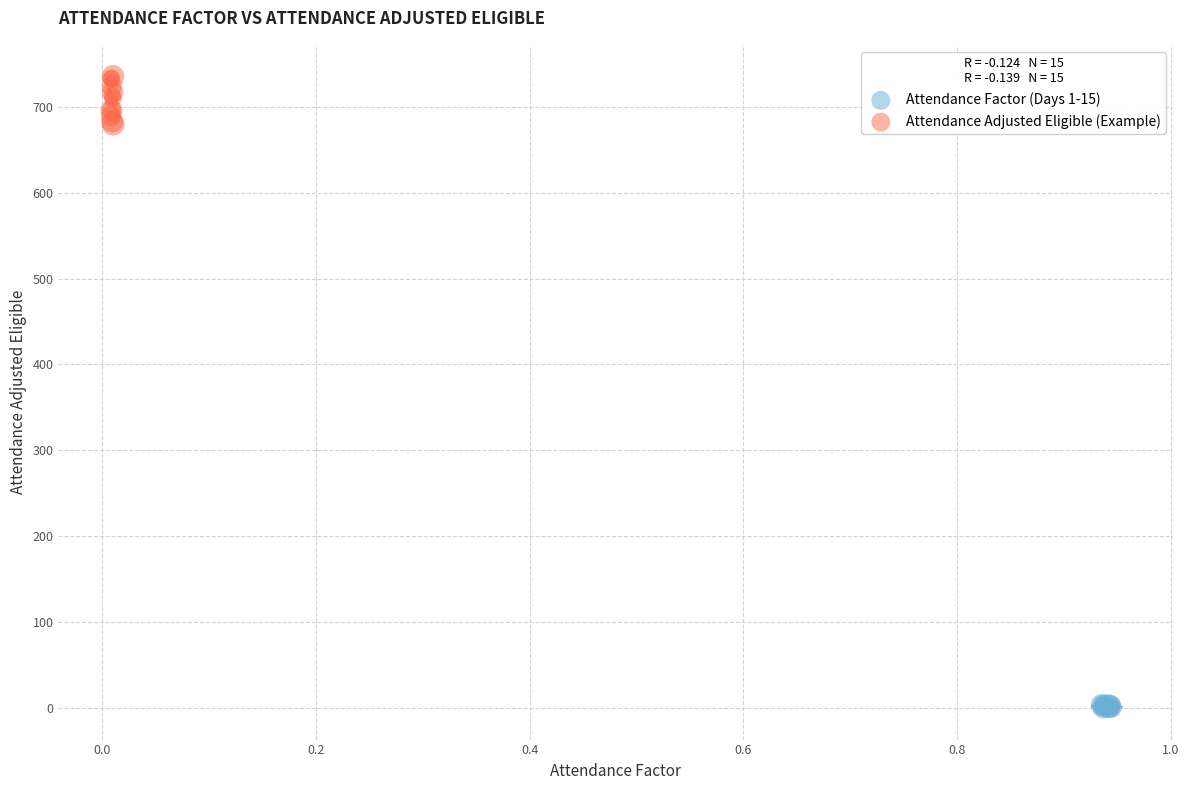

Which series has the widest spread of Y values?

Attendance Adjusted Eligible (Example)